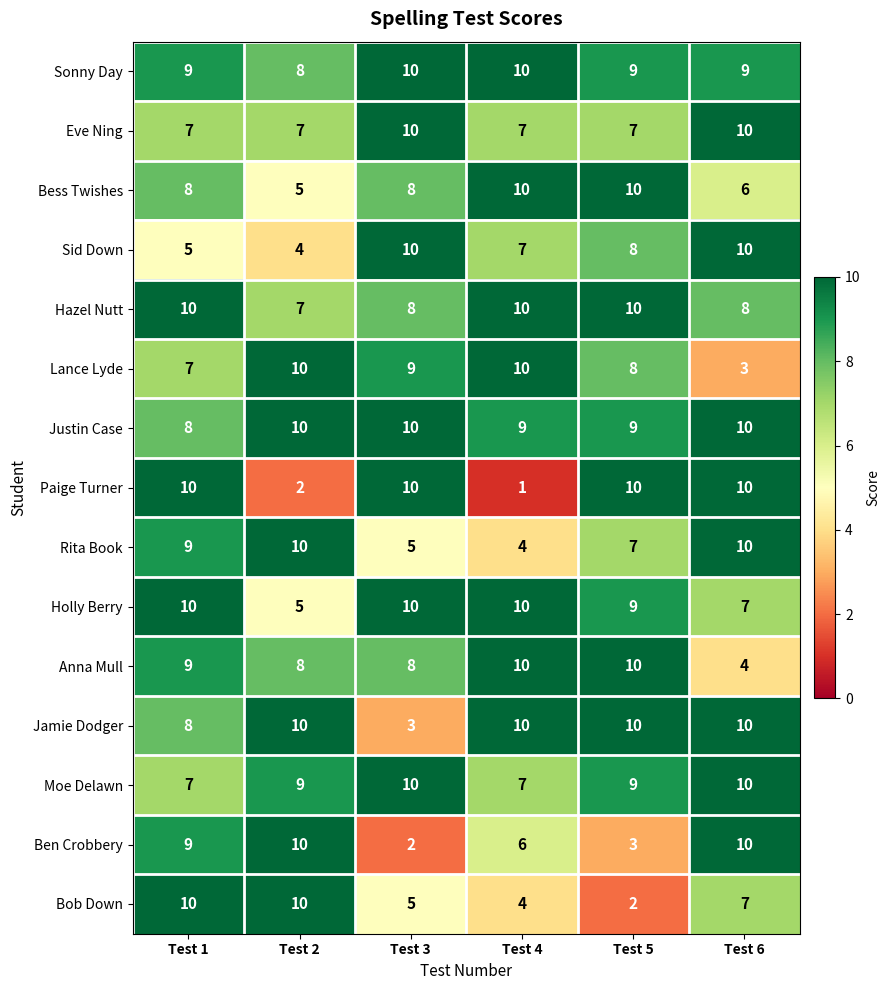

The value of Justin Case at Test 4 is 9. True or false?

True